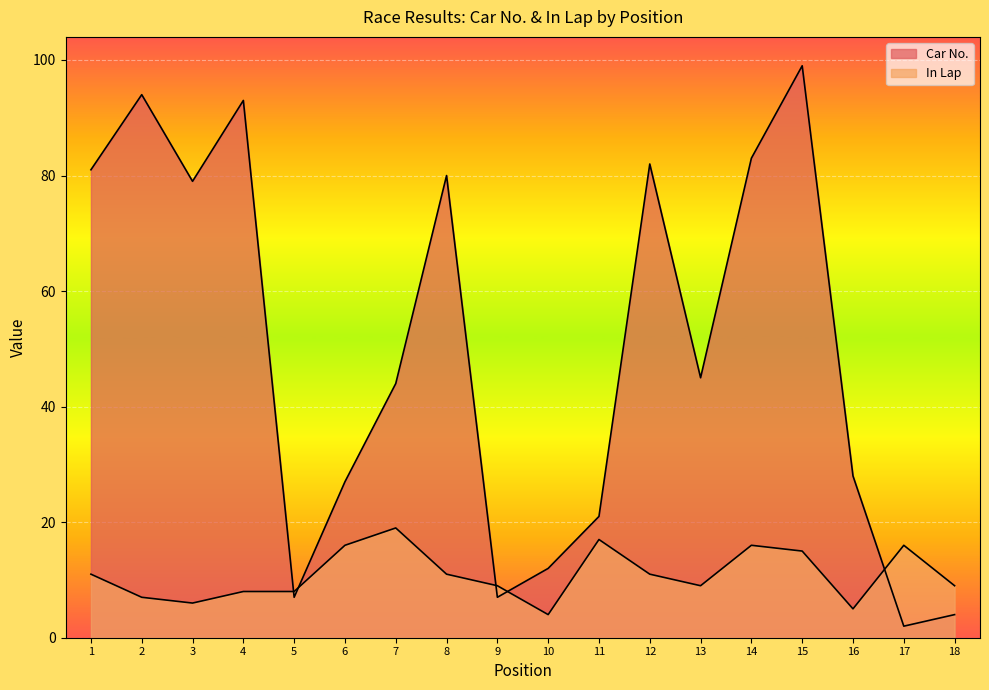

Reading left to right, transcribe all the data shown in this chart.

Car No.: 81	94	79	93	7	27	44	80	7	12	21	82	45	83	99	28	2	4
In Lap: 11	7	6	8	8	16	19	11	9	4	17	11	9	16	15	5	16	9